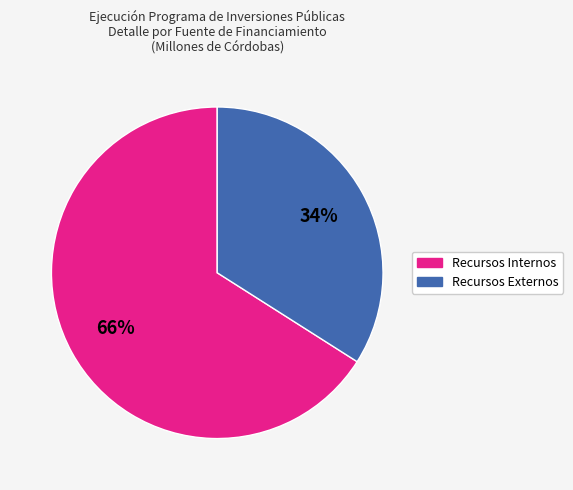

How many segments does this pie chart have?

2